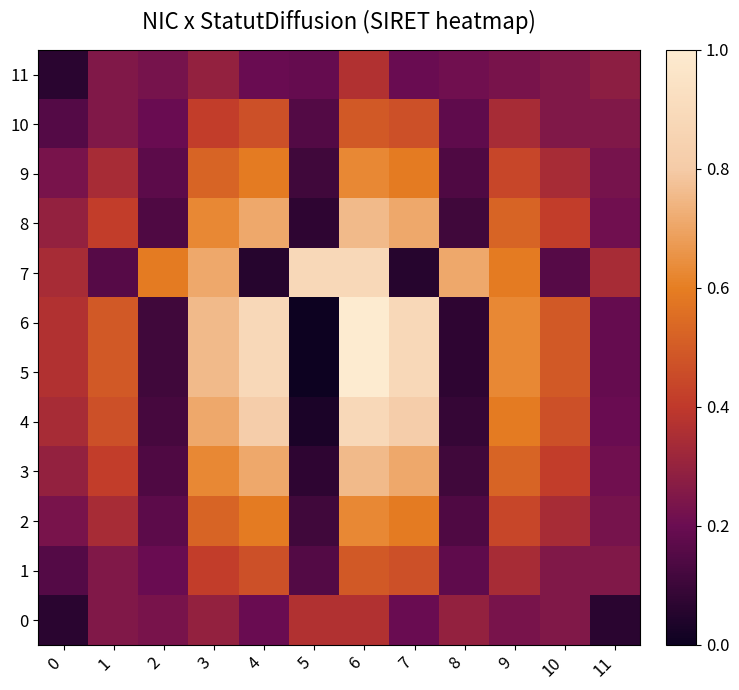

Which series has the largest total across all categories?

6